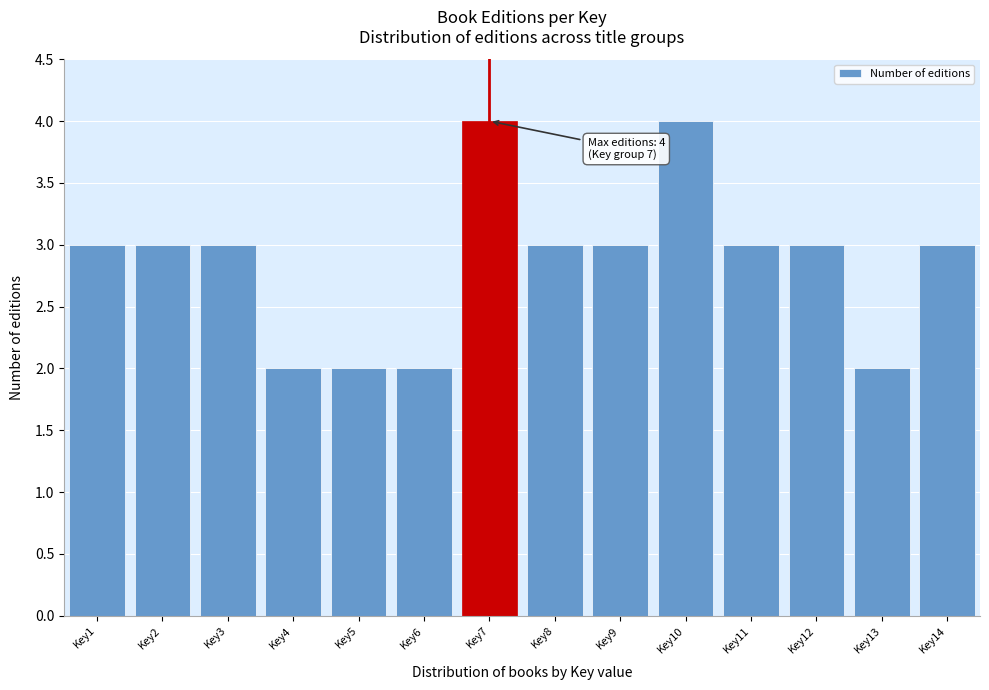

Reading left to right, extract all data points from this chart.

3	3	3	2	2	2	4	3	3	4	3	3	2	3